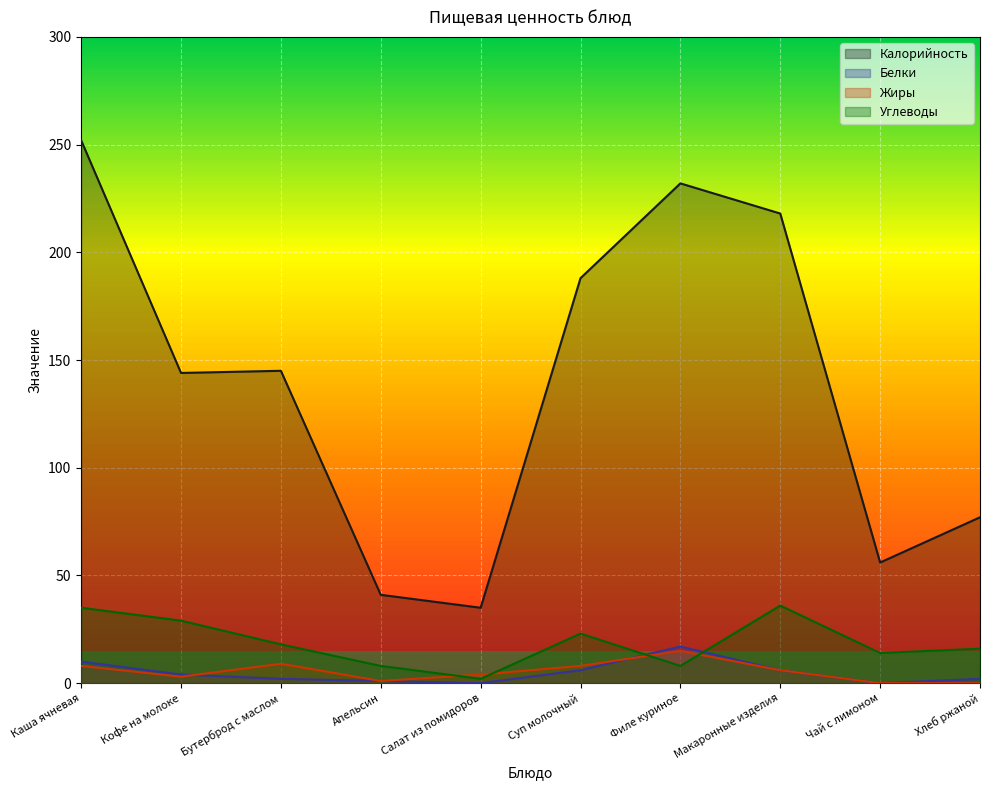

What is the label of the 1st point from the right?

Хлеб ржаной